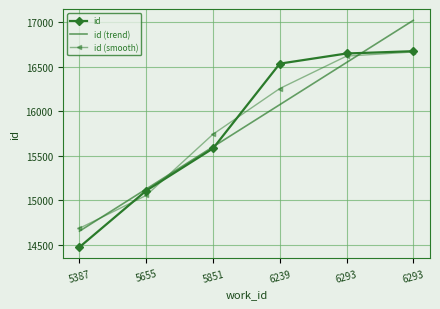

How many categories are shown in the chart?

6